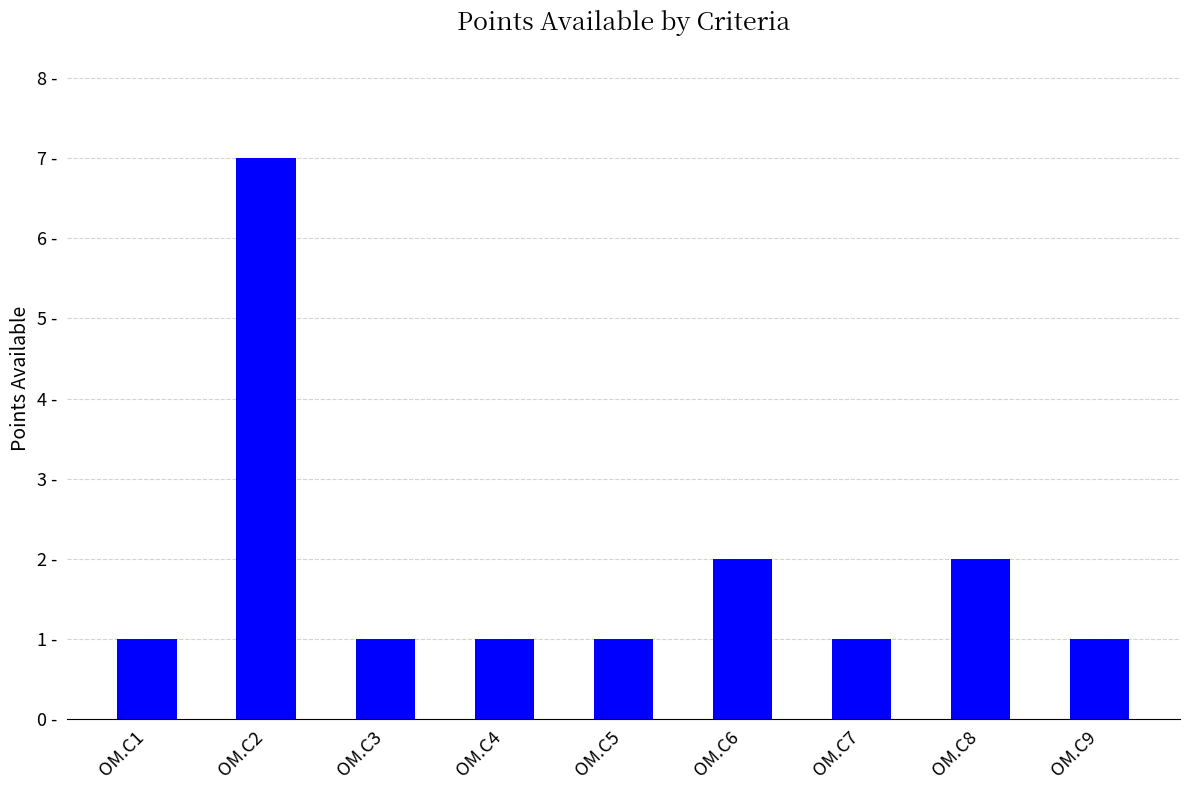

Are the bars horizontal?

No